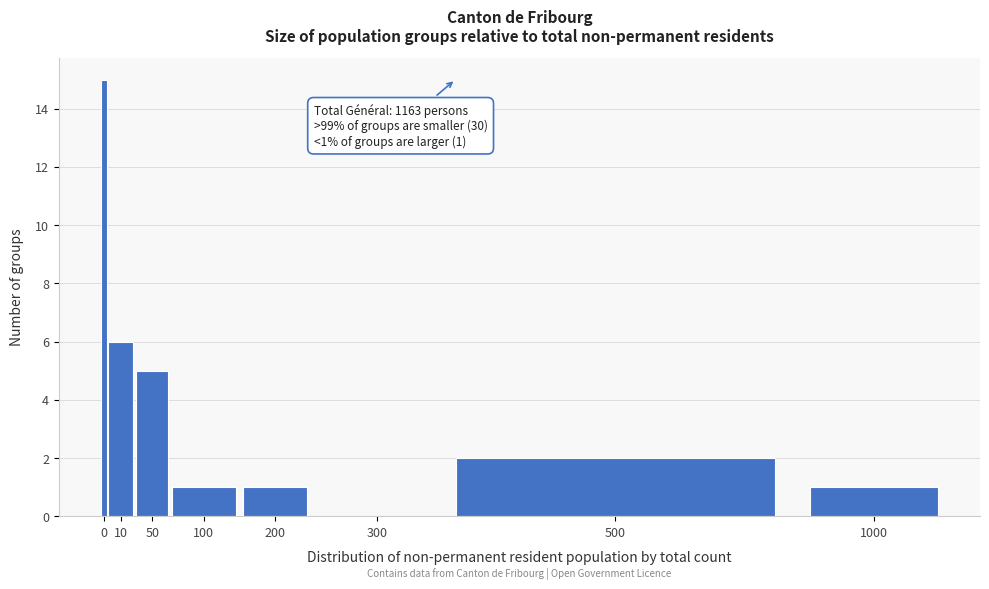

Reading right to left, what are all the values shown in this chart?

1000=1	500=2	300=0	200=1	100=1	50=5	10=6	0=15